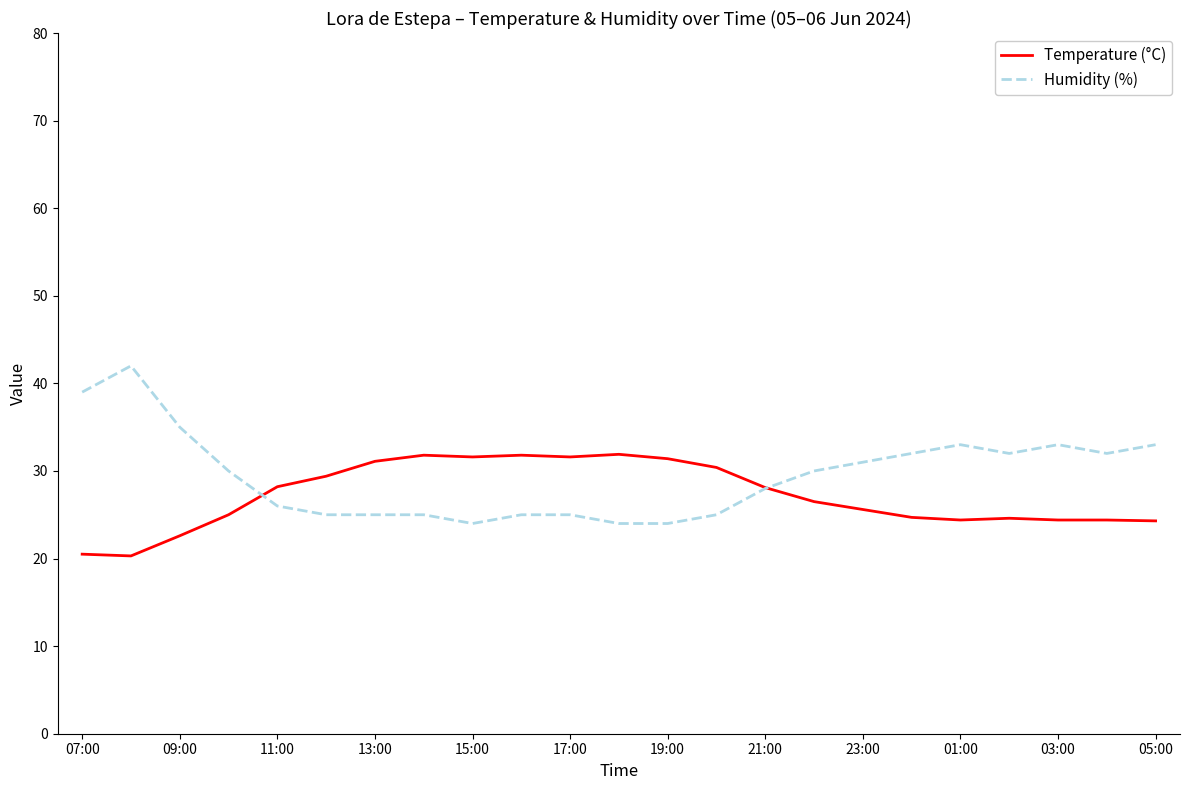

Rank the series by their maximum value, from lowest to highest.

Temperature (°C), Humidity (%)